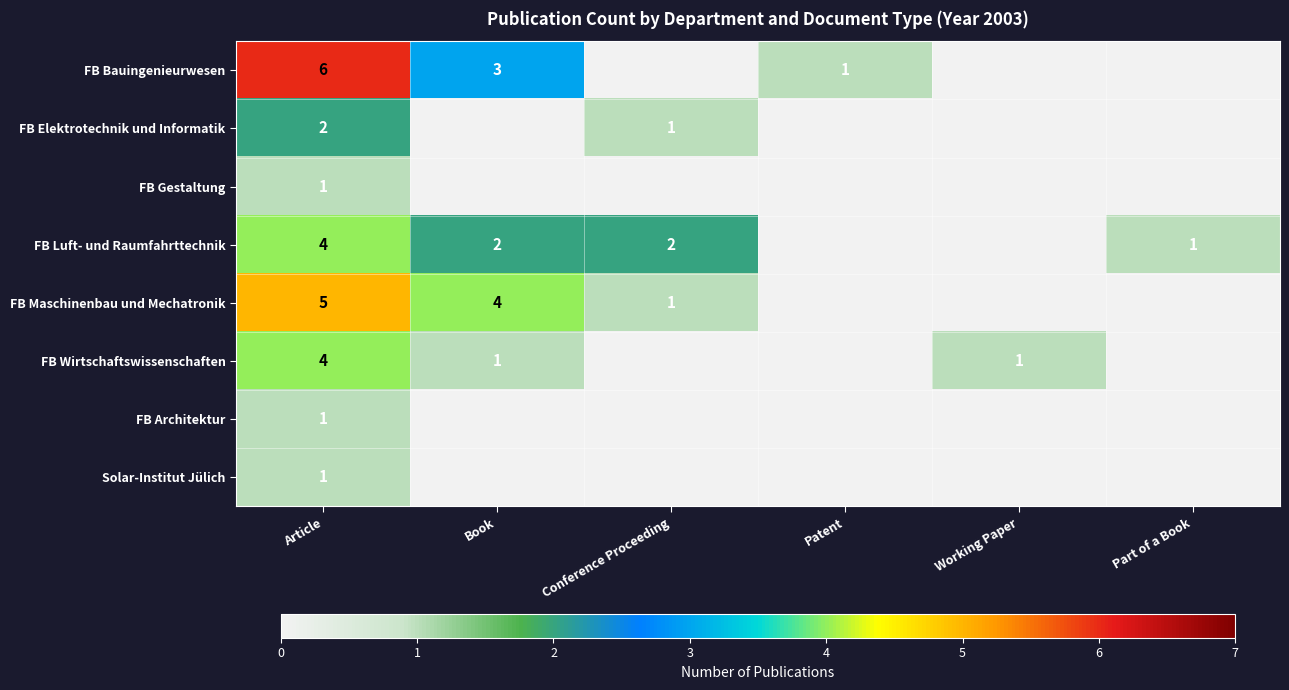

Which category has the highest value in the Solar-Institut Jülich series?

Article